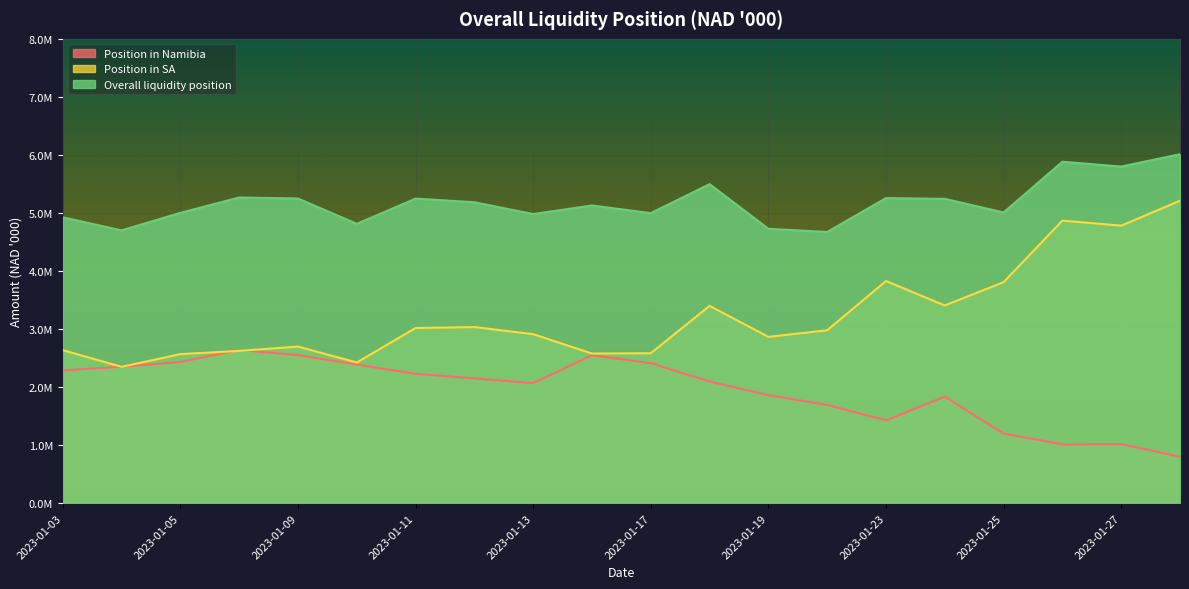

At how many categories does at least one series exceed 2724143?

20